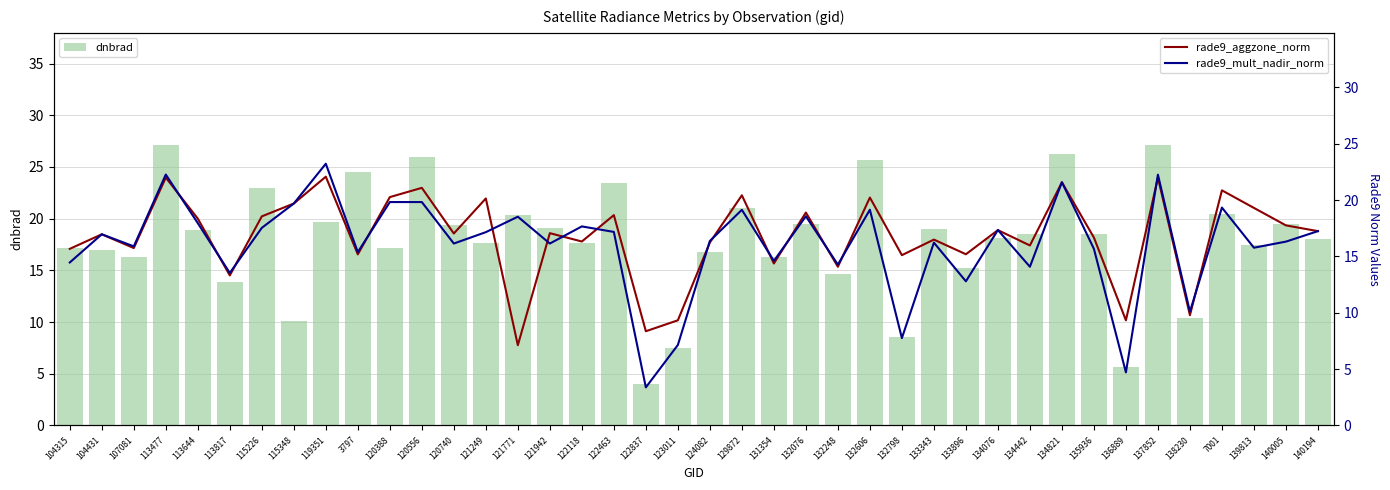

What is the difference between the second highest and second lowest values in the dnbrad series?

21.5